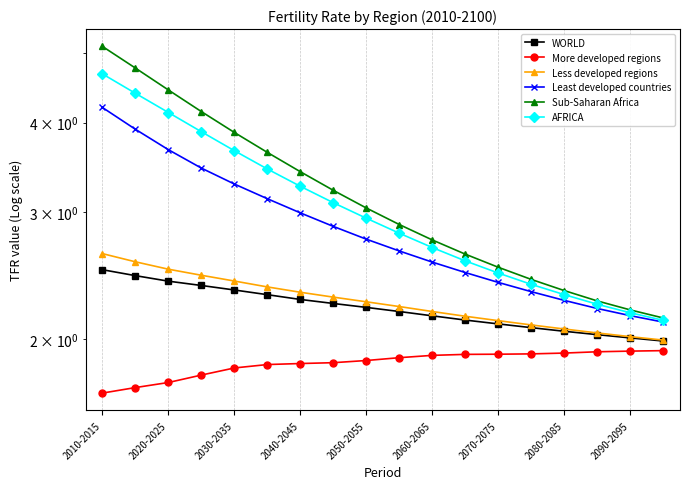

Reading left to right, extract all data points from this chart.

WORLD: 2.5	2.5	2.4	2.4	2.3	2.3	2.3	2.2	2.2	2.2	2.2	2.1	2.1	2.1	2.0	2.0	2.0	2.0
More developed regions: 1.7	1.7	1.7	1.8	1.8	1.8	1.8	1.9	1.9	1.9	1.9	1.9	1.9	1.9	1.9	1.9	1.9	1.9
Less developed regions: 2.6	2.6	2.5	2.5	2.4	2.4	2.3	2.3	2.3	2.2	2.2	2.2	2.1	2.1	2.1	2.0	2.0	2.0
Least developed countries: 4.2	3.9	3.7	3.5	3.3	3.1	3.0	2.9	2.8	2.7	2.6	2.5	2.4	2.3	2.3	2.2	2.2	2.1
Sub-Saharan Africa: 5.1	4.8	4.4	4.1	3.9	3.6	3.4	3.2	3.0	2.9	2.7	2.6	2.5	2.4	2.3	2.3	2.2	2.1
AFRICA: 4.7	4.4	4.1	3.9	3.7	3.4	3.3	3.1	2.9	2.8	2.7	2.6	2.5	2.4	2.3	2.2	2.2	2.1